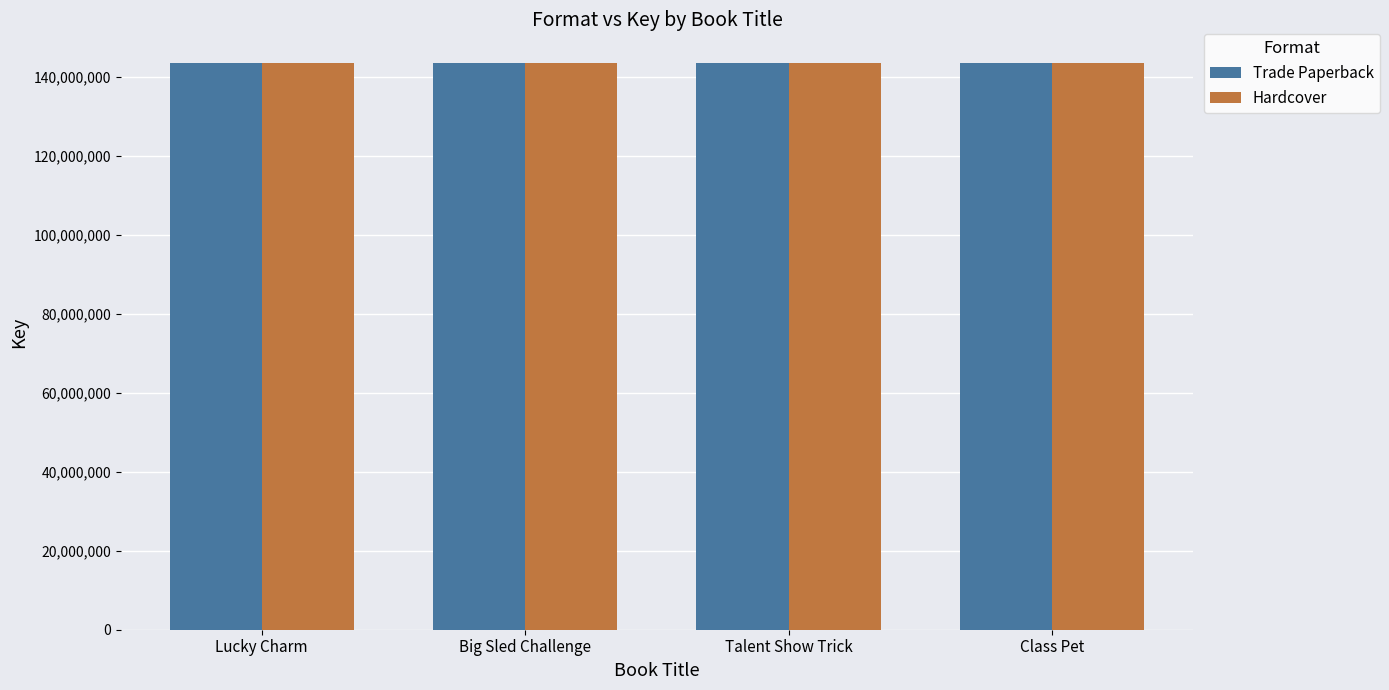

What is the label of the 4th bar from the left?

Class Pet